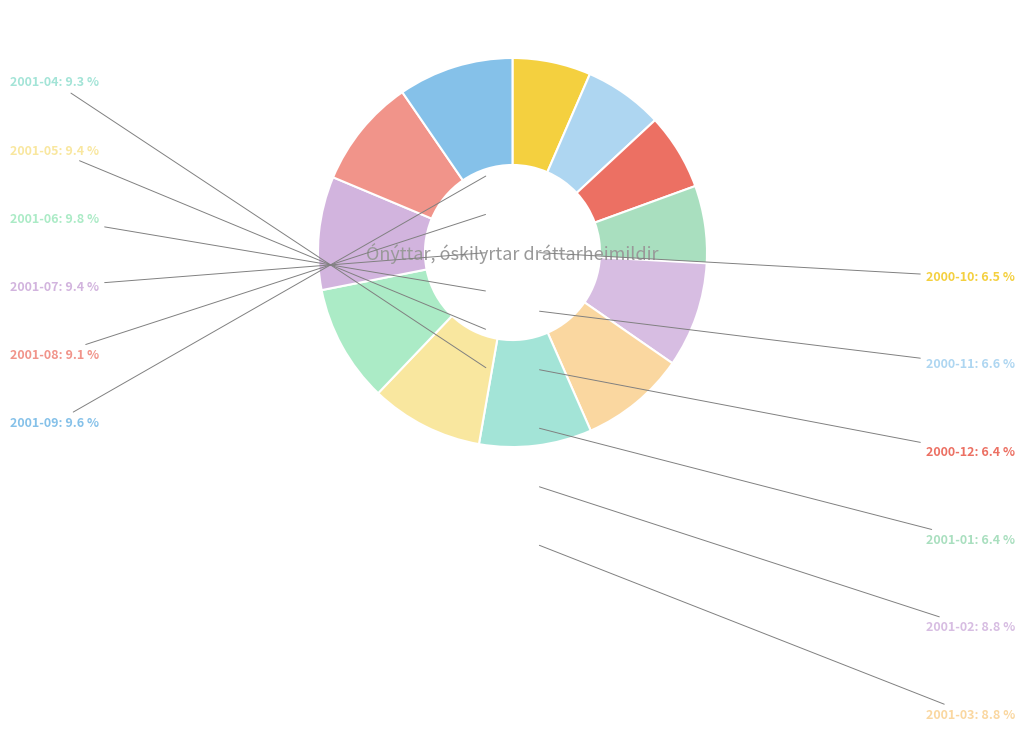

Count the number of slices in the pie.

12